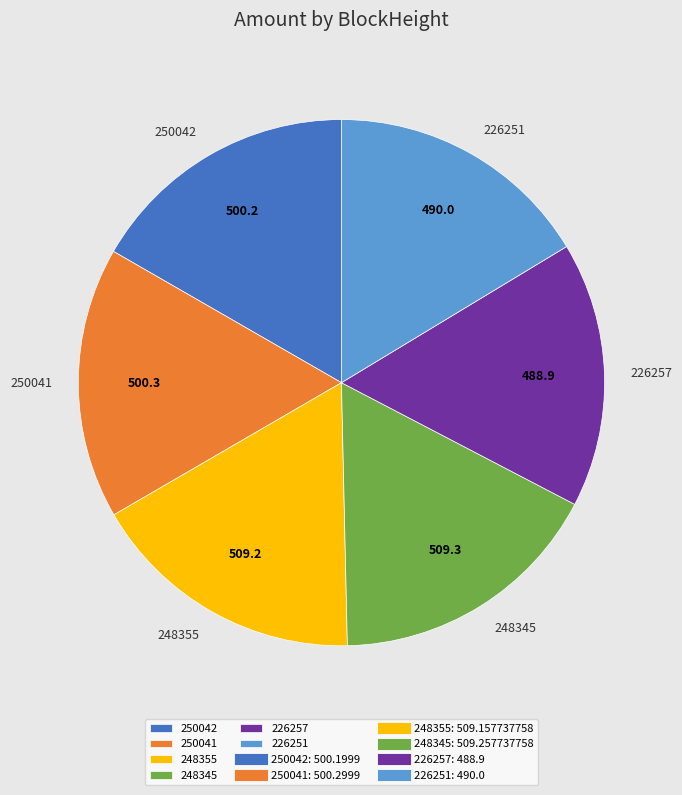

Count the number of slices in the pie.

6